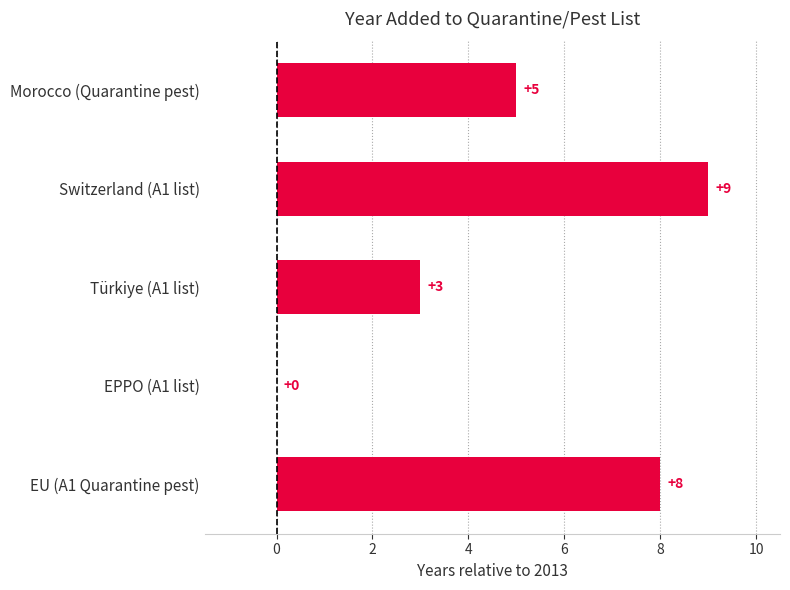

What is the change in value from Switzerland (A1 list) to Türkiye (A1 list)?

-6